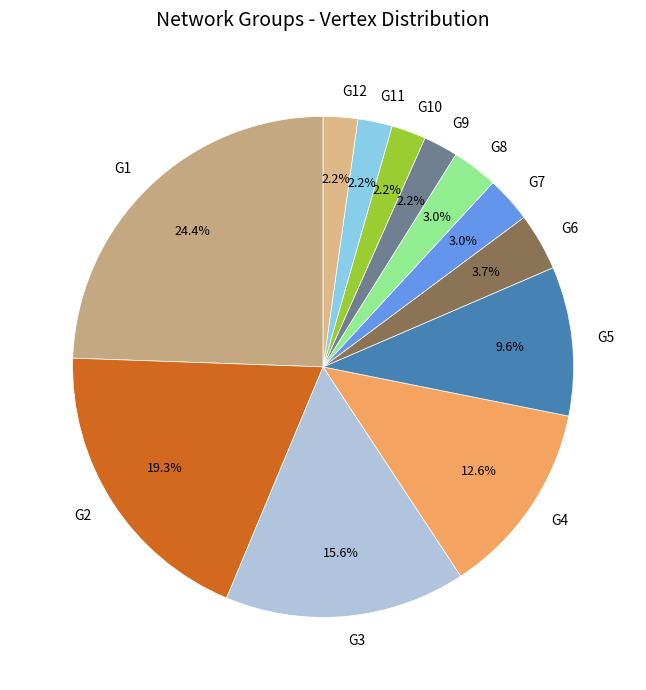

To the nearest percent, what is the combined percentage of G7 and G9?

5%